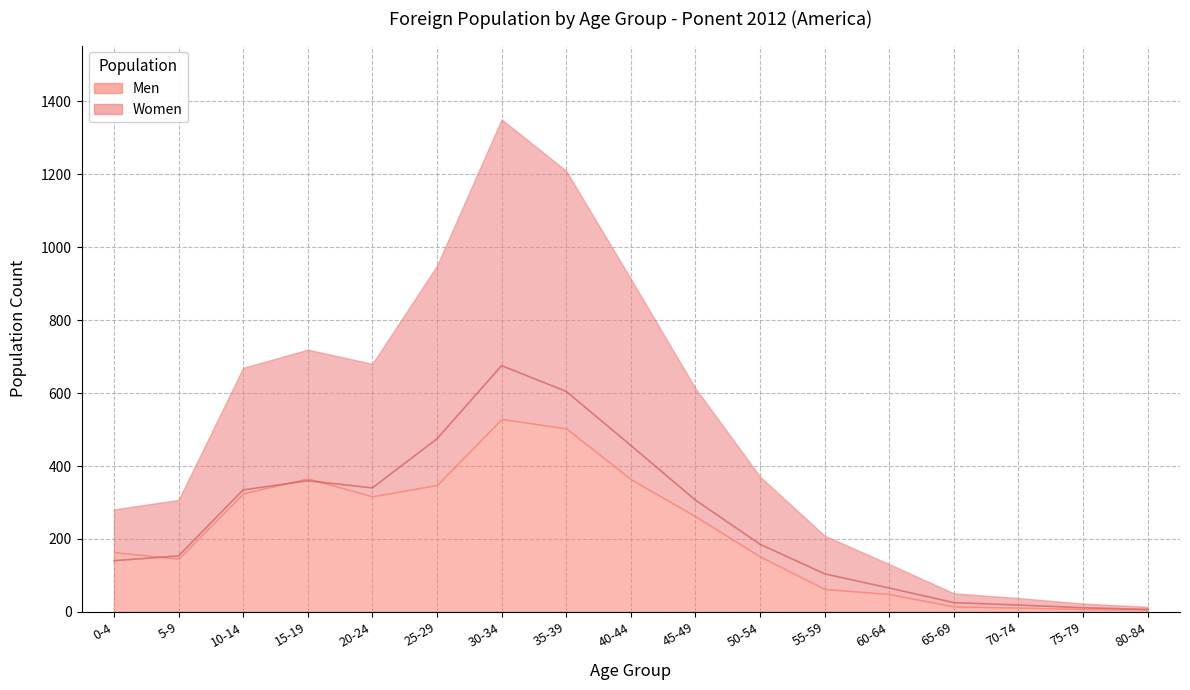

What is the maximum value shown in the chart?

675.0